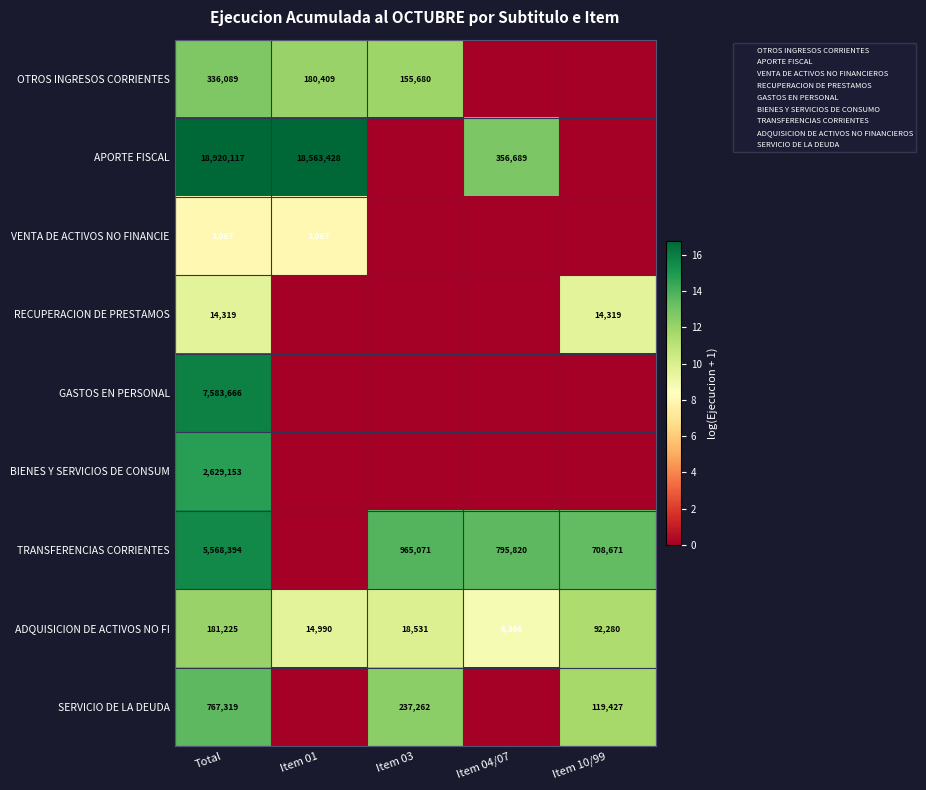

Which category has the lowest value in the VENTA DE ACTIVOS NO FINANCIE series?

Item 03